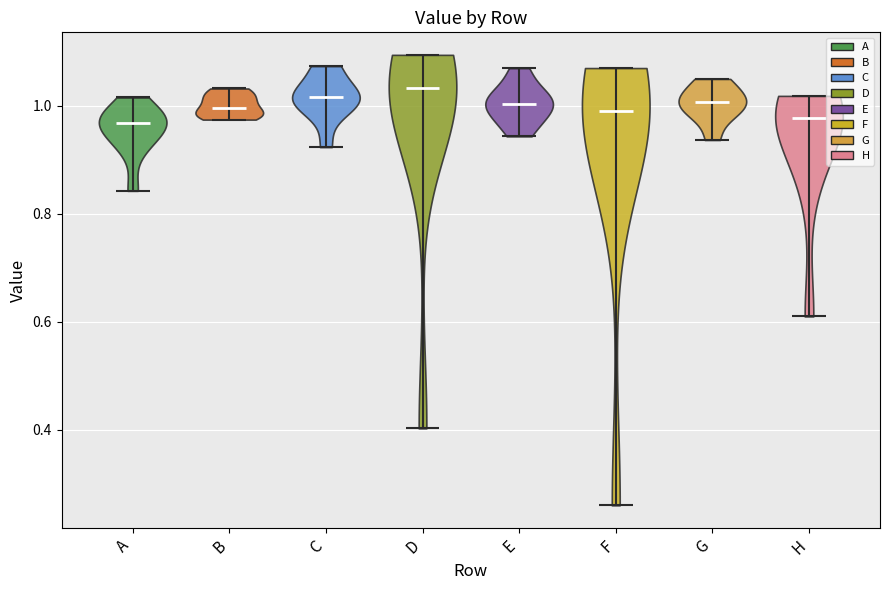

Reading left to right, read every violin against the y-axis: where its median line is, and the lowest and highest points it reaches. The values are not printed on the chart, so give them approximately, as read against the axis.

A: median line 0.96, lowest point 0.84, highest point 1.02
B: median line 1.00, lowest point 0.98, highest point 1.04
C: median line 1.02, lowest point 0.92, highest point 1.08
D: median line 1.04, lowest point 0.40, highest point 1.10
E: median line 1.00, lowest point 0.94, highest point 1.06
F: median line 0.98, lowest point 0.26, highest point 1.08
G: median line 1.00, lowest point 0.94, highest point 1.04
H: median line 0.98, lowest point 0.60, highest point 1.02